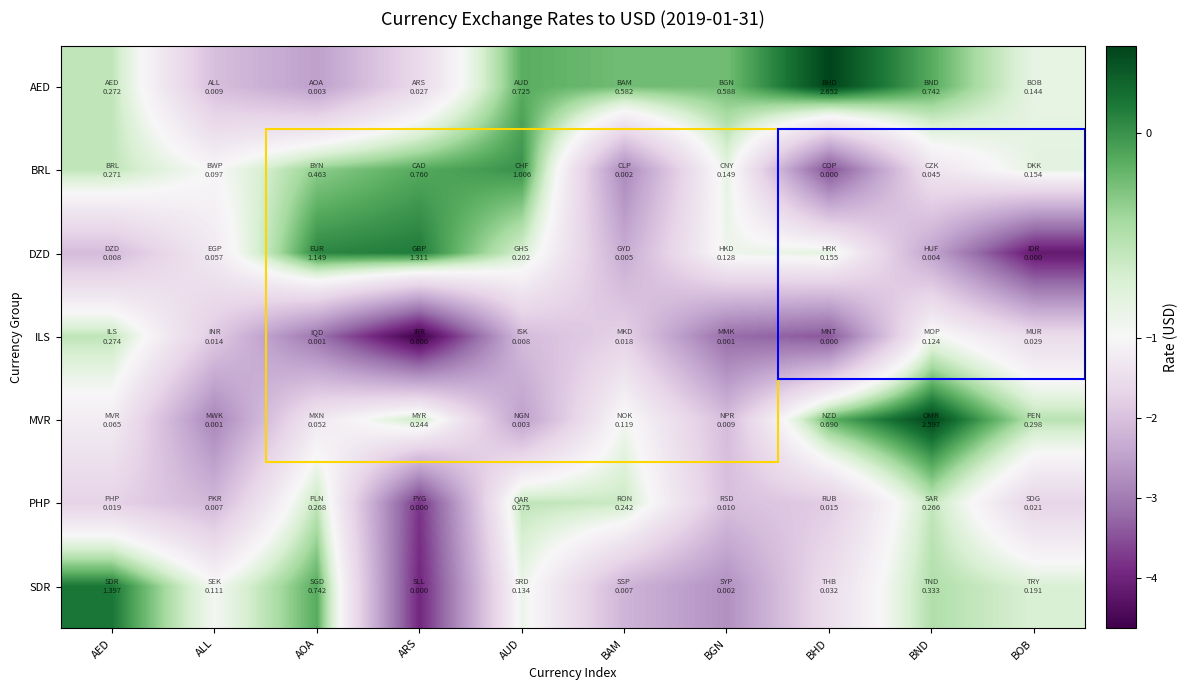

Reading right to left, what are all the values shown in this chart?

AED: BOB=-0.8	BND=-0.1	BHD=0.4	BGN=-0.2	BAM=-0.2	AUD=-0.1	ARS=-1.6	AOA=-2.5	ALL=-2.0	AED=-0.6
BRL: BOB=-0.8	BND=-1.4	BHD=-3.5	BGN=-0.8	BAM=-2.8	AUD=0.0	ARS=-0.1	AOA=-0.3	ALL=-1.0	AED=-0.6
DZD: BOB=-4.1	BND=-2.4	BHD=-0.8	BGN=-0.9	BAM=-2.3	AUD=-0.7	ARS=0.1	AOA=0.1	ALL=-1.2	AED=-2.1
ILS: BOB=-1.5	BND=-0.9	BHD=-3.4	BGN=-3.2	BAM=-1.7	AUD=-2.1	ARS=-4.6	AOA=-3.1	ALL=-1.9	AED=-0.6
MVR: BOB=-0.5	BND=0.4	BHD=-0.2	BGN=-2.1	BAM=-0.9	AUD=-2.5	ARS=-0.6	AOA=-1.3	ALL=-2.9	AED=-1.2
PHP: BOB=-1.7	BND=-0.6	BHD=-1.8	BGN=-2.0	BAM=-0.6	AUD=-0.6	ARS=-3.8	AOA=-0.6	ALL=-2.1	AED=-1.7
SDR: BOB=-0.7	BND=-0.5	BHD=-1.5	BGN=-2.7	BAM=-2.2	AUD=-0.9	ARS=-3.9	AOA=-0.1	ALL=-1.0	AED=0.1